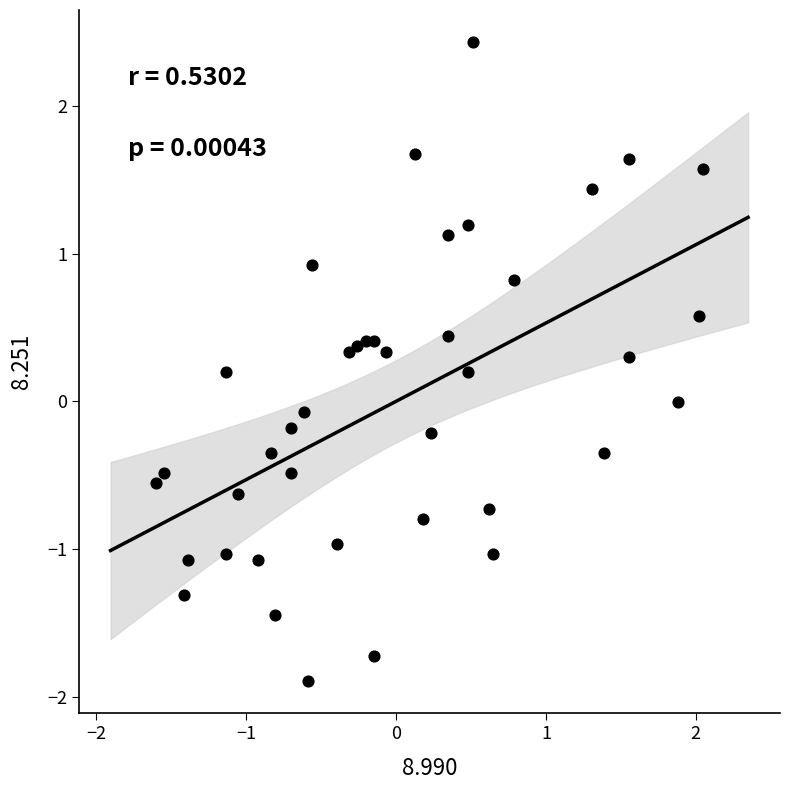

What is the range of X values (max minus min)?

3.7